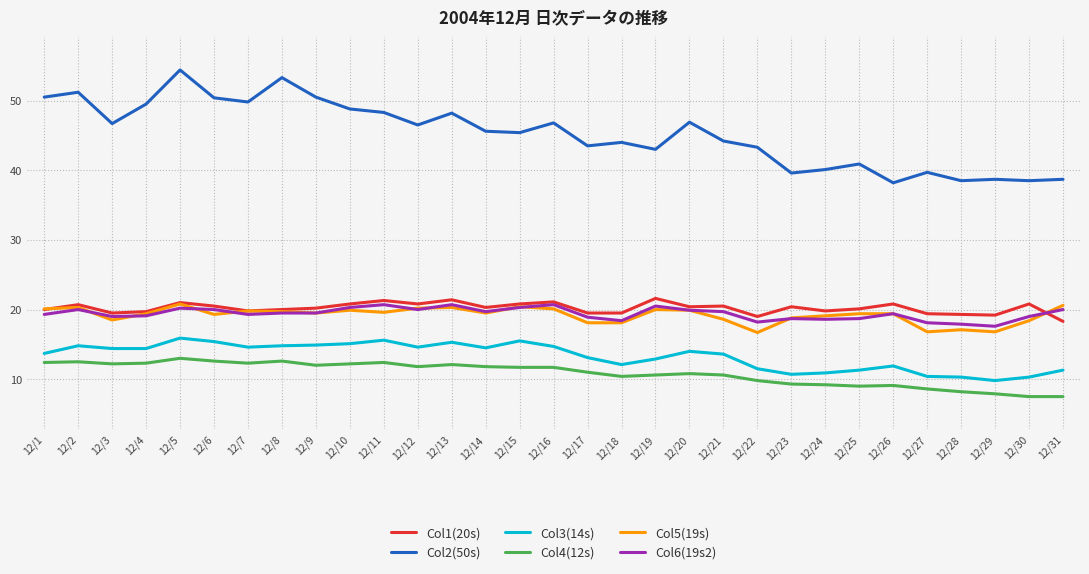

True or false: Col1(20s) and Col2(50s) cross at least once.

False